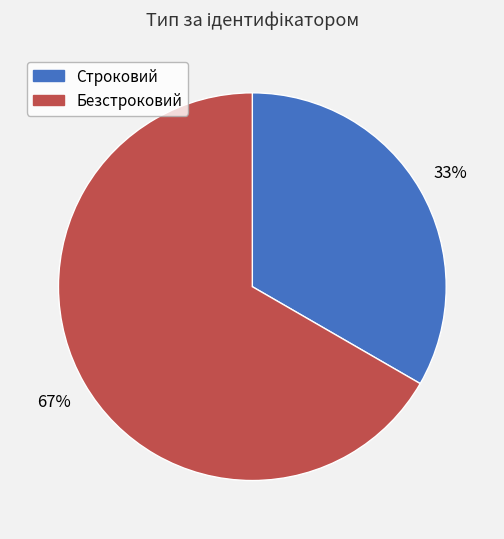

To the nearest percent, what percentage of the pie is Строковий?

33%